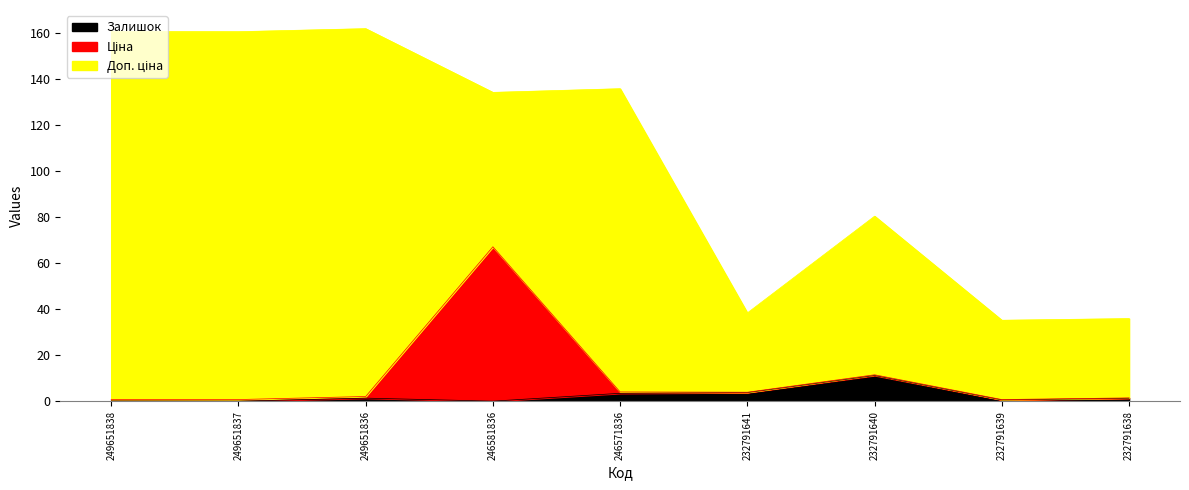

The value of Ціна at 232791640 is 16.1. True or false?

False